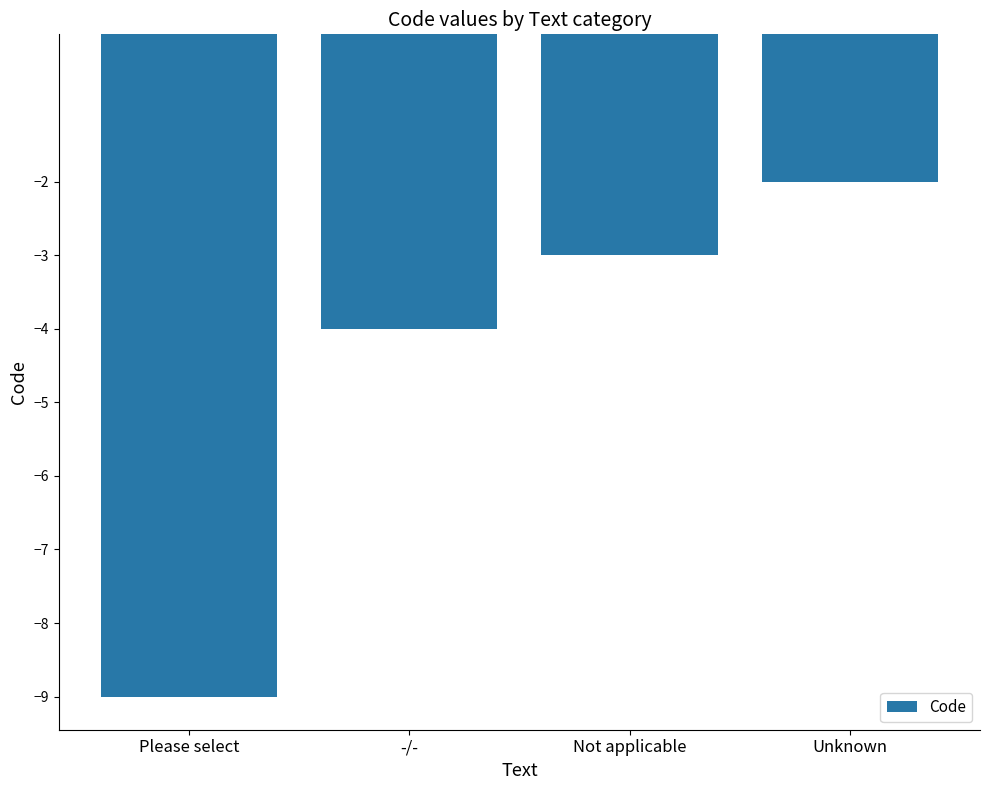

Which label corresponds to the largest value in the chart?

Unknown